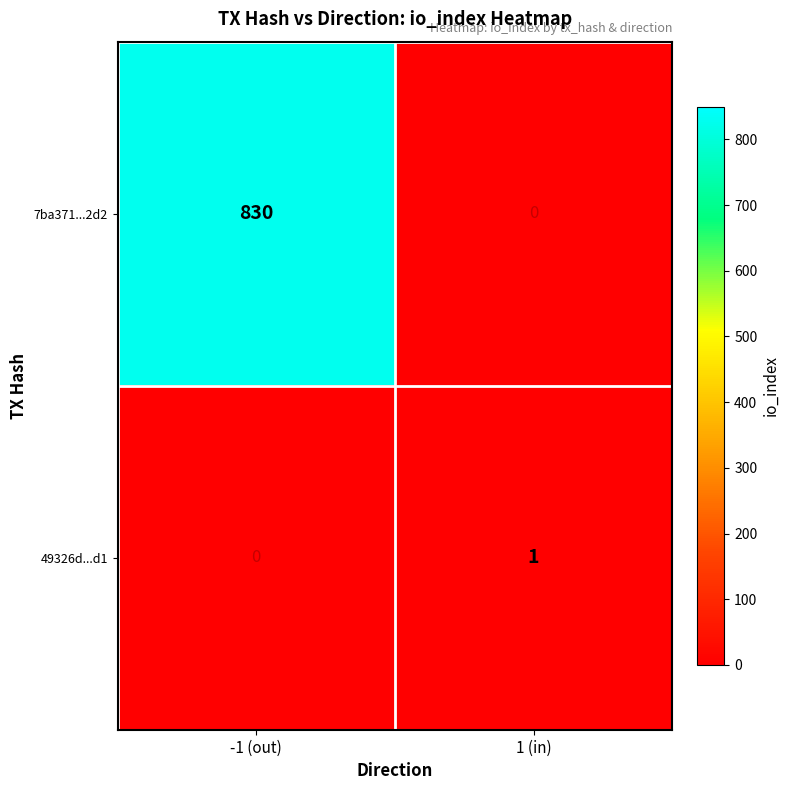

Reading right to left, extract all data points from this chart.

7ba371...2d2: 1 (in)=0	-1 (out)=830
49326d...d1: 1 (in)=1	-1 (out)=0